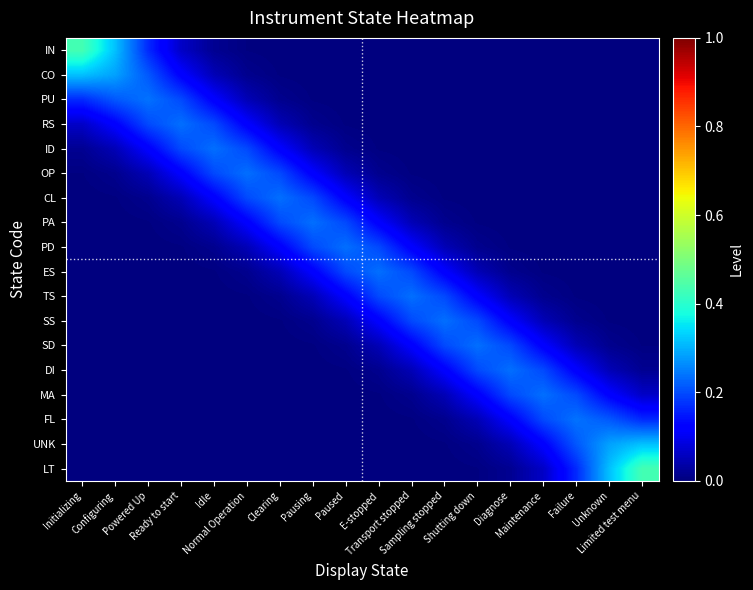

What is the spread (max minus min) of values at Normal Operation?

0.2